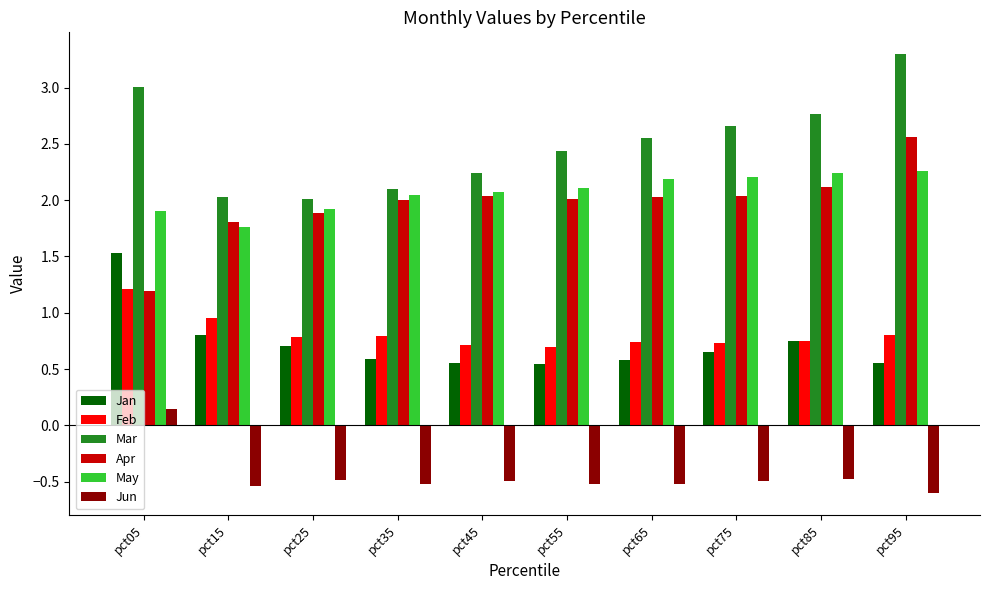

List the series in order of their peak value, lowest first.

Jun, Feb, Jan, May, Apr, Mar